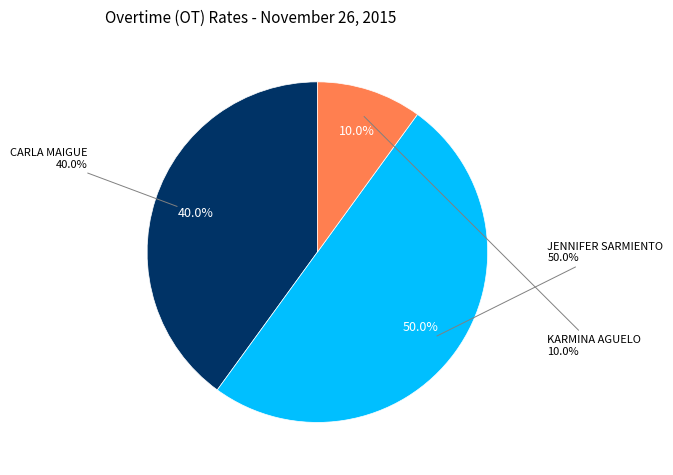

Combined, do JENNIFER SARMIENTO and CARLA MAIGUE account for over 50%?

Yes